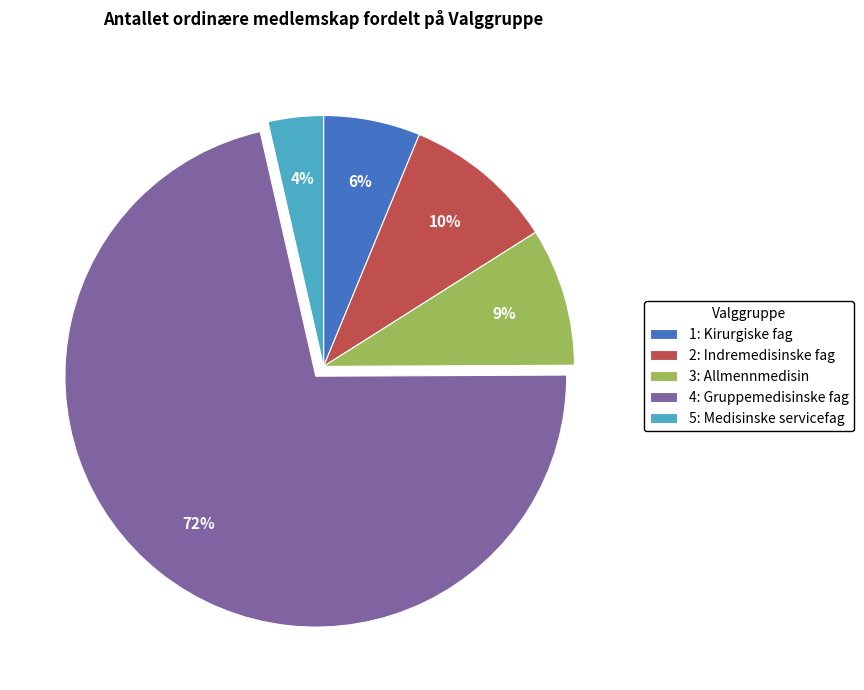

Is the sum of 1: Kirurgiske fag and 3: Allmennmedisin greater than half?

No